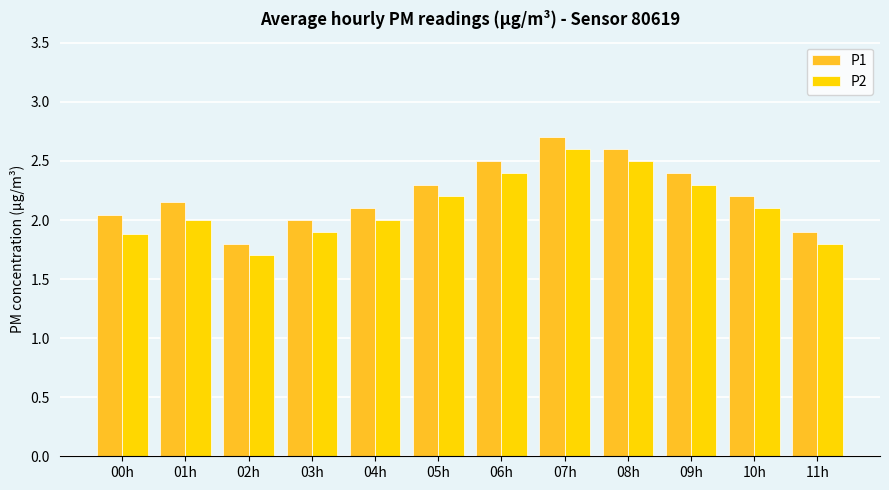

Count the number of categories in the chart.

12